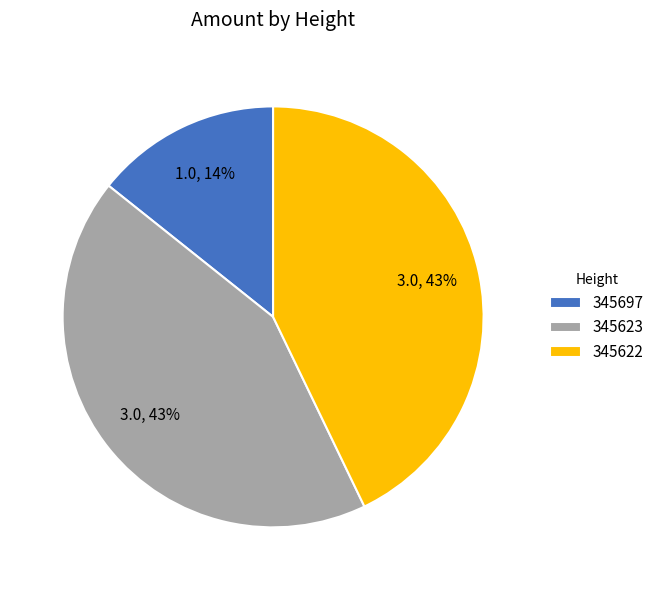

Does any single category account for the majority?

No